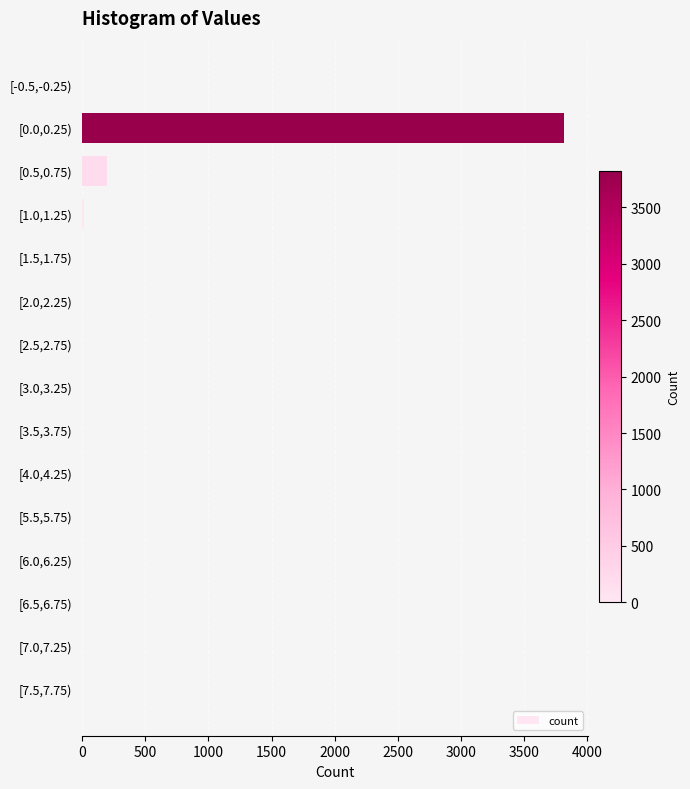

What is the greatest value displayed?

3820